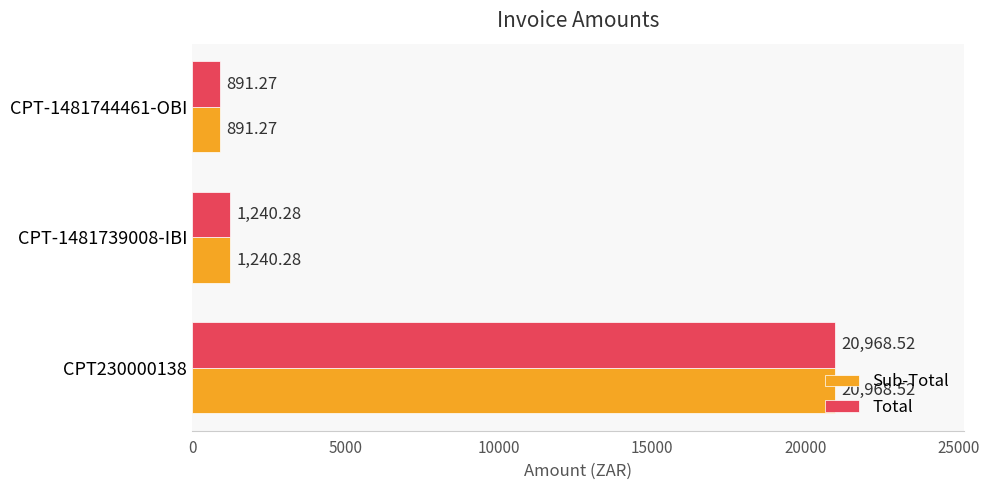

What is the sum of all Sub-Total values?

23100.1